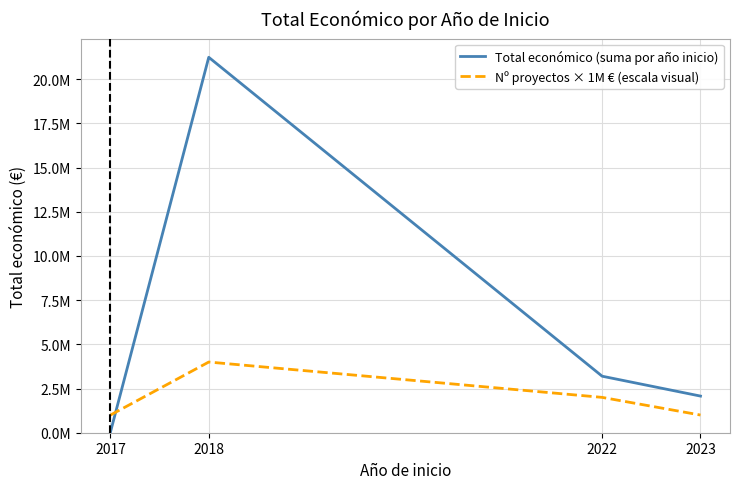

Does the chart display data point markers on the line(s)?

No